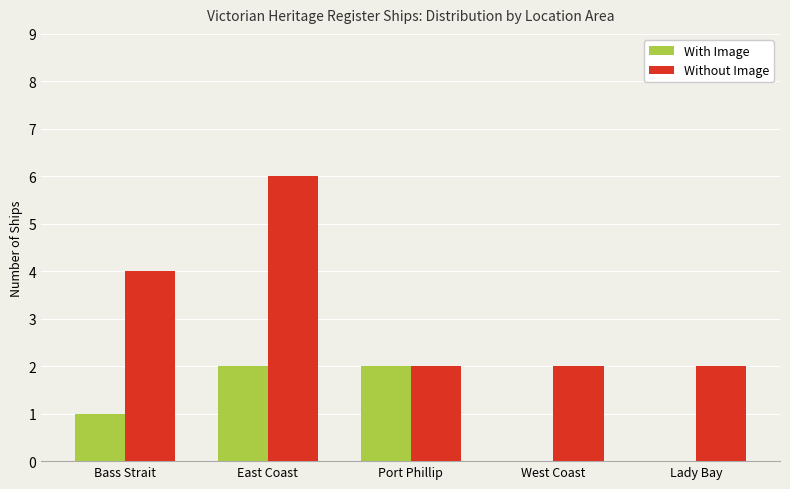

What is the sum of all With Image values?

5